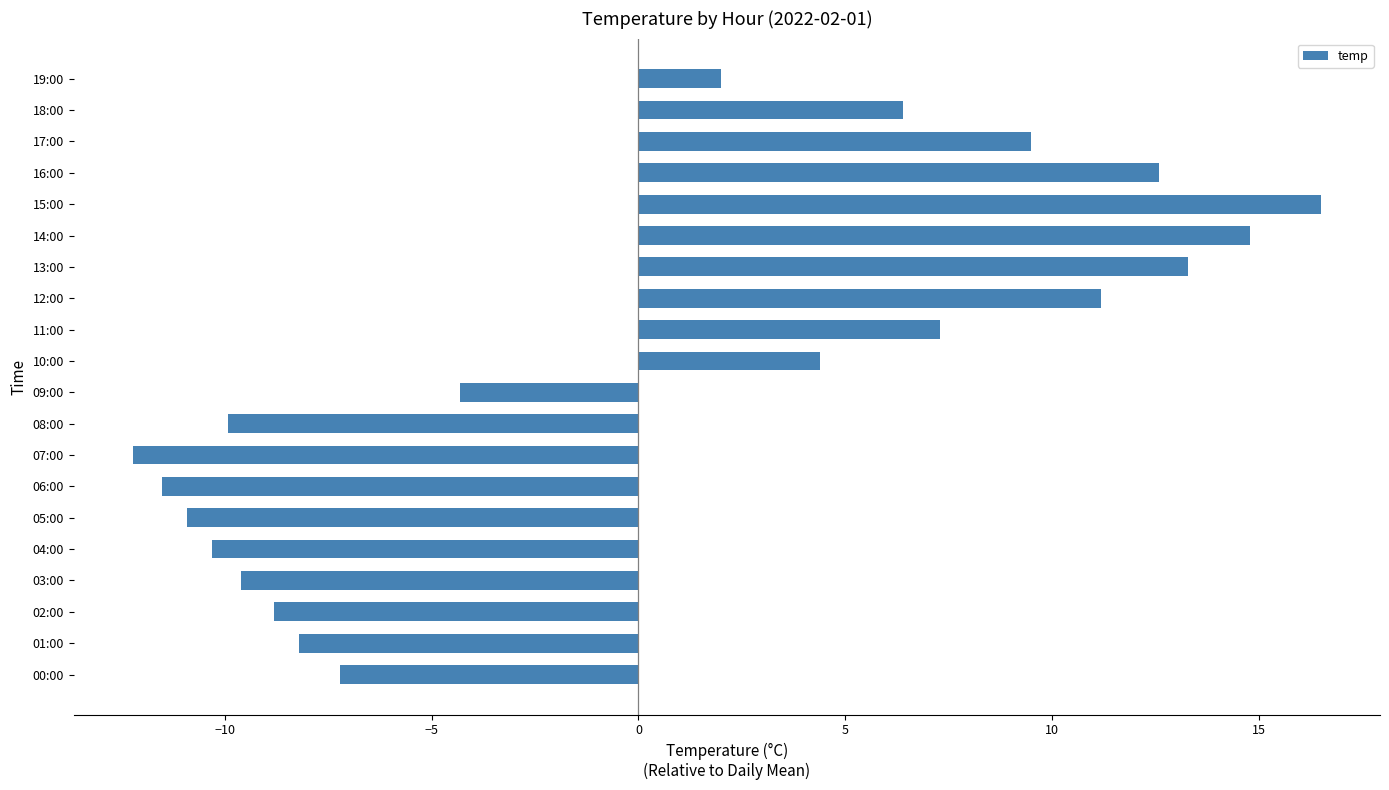

What is the greatest value displayed?

16.5